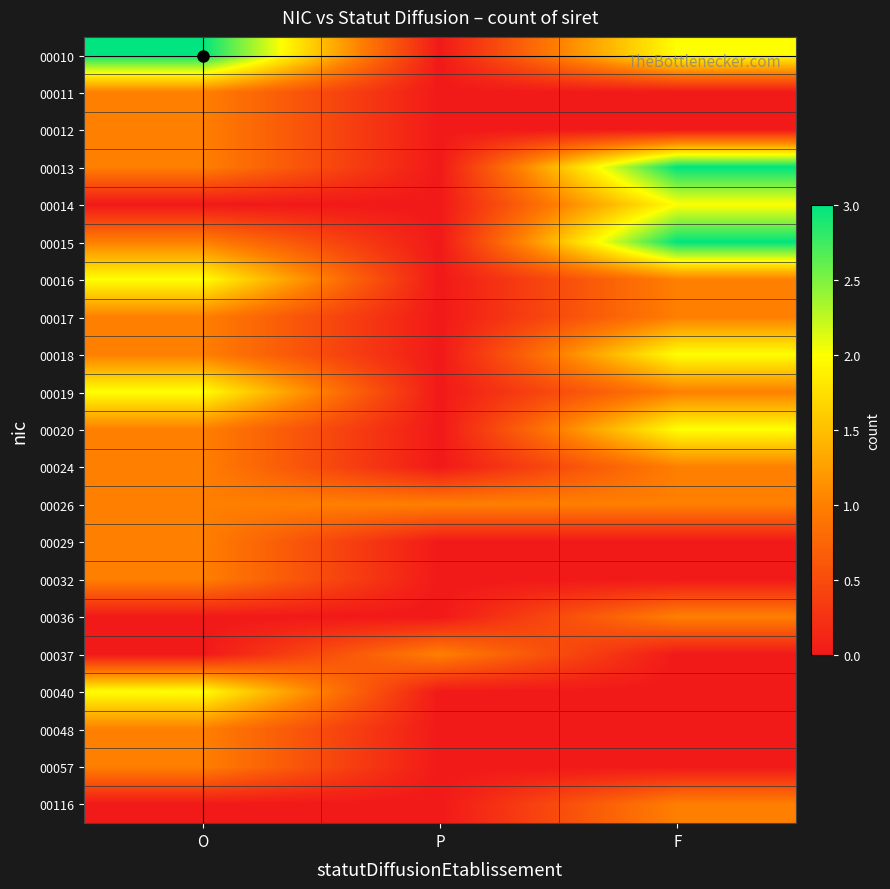

Reading left to right, what are all the values shown in this chart?

00010: O=3	P=0	F=2
00011: O=1	P=0	F=0
00012: O=1	P=0	F=0
00013: O=1	P=0	F=3
00014: O=0	P=0	F=2
00015: O=1	P=0	F=3
00016: O=2	P=0	F=1
00017: O=1	P=0	F=1
00018: O=1	P=0	F=2
00019: O=2	P=0	F=1
00020: O=1	P=0	F=2
00024: O=1	P=0	F=1
00026: O=1	P=1	F=1
00029: O=1	P=0	F=0
00032: O=1	P=0	F=0
00036: O=0	P=0	F=1
00037: O=0	P=1	F=0
00040: O=2	P=0	F=0
00048: O=1	P=0	F=0
00057: O=1	P=0	F=0
00116: O=0	P=0	F=1